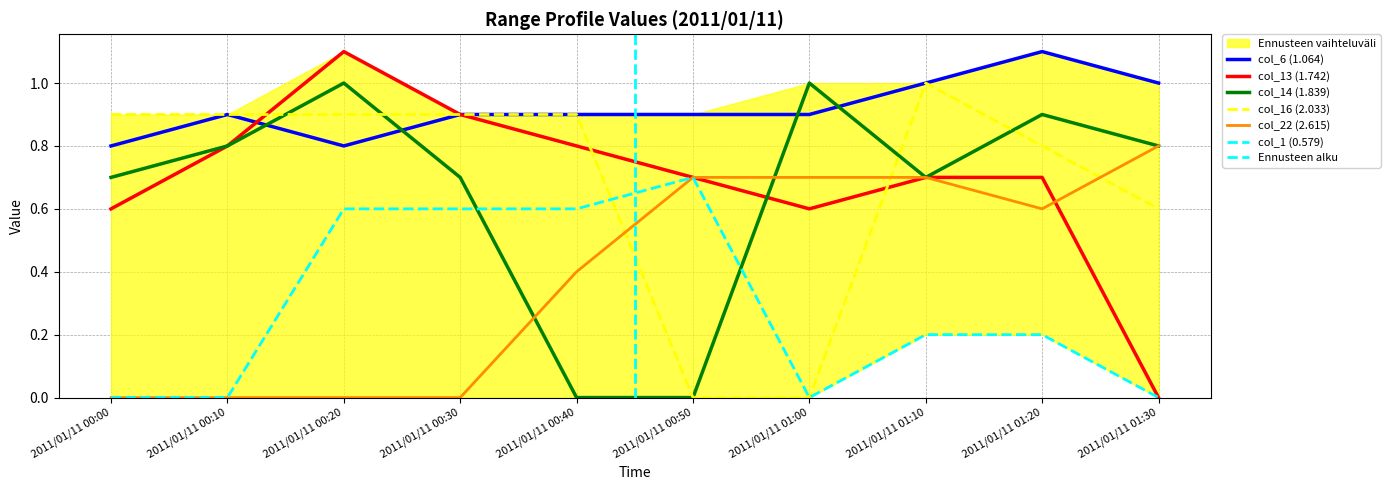

Reading left to right, list all the values displayed in this chart.

col_6 (1.064): 2011/01/11 00:00=0.8	2011/01/11 00:10=0.9	2011/01/11 00:20=0.8	2011/01/11 00:30=0.9	2011/01/11 00:40=0.9	2011/01/11 00:50=0.9	2011/01/11 01:00=0.9	2011/01/11 01:10=1.0	2011/01/11 01:20=1.1	2011/01/11 01:30=1.0
col_13 (1.742): 2011/01/11 00:00=0.6	2011/01/11 00:10=0.8	2011/01/11 00:20=1.1	2011/01/11 00:30=0.9	2011/01/11 00:40=0.8	2011/01/11 00:50=0.7	2011/01/11 01:00=0.6	2011/01/11 01:10=0.7	2011/01/11 01:20=0.7	2011/01/11 01:30=0.0
col_14 (1.839): 2011/01/11 00:00=0.7	2011/01/11 00:10=0.8	2011/01/11 00:20=1.0	2011/01/11 00:30=0.7	2011/01/11 00:40=0.0	2011/01/11 00:50=0.0	2011/01/11 01:00=1.0	2011/01/11 01:10=0.7	2011/01/11 01:20=0.9	2011/01/11 01:30=0.8
col_16 (2.033): 2011/01/11 00:00=0.9	2011/01/11 00:10=0.9	2011/01/11 00:20=0.9	2011/01/11 00:30=0.9	2011/01/11 00:40=0.9	2011/01/11 00:50=0.0	2011/01/11 01:00=0.0	2011/01/11 01:10=1.0	2011/01/11 01:20=0.8	2011/01/11 01:30=0.6
col_22 (2.615): 2011/01/11 00:00=0.0	2011/01/11 00:10=0.0	2011/01/11 00:20=0.0	2011/01/11 00:30=0.0	2011/01/11 00:40=0.4	2011/01/11 00:50=0.7	2011/01/11 01:00=0.7	2011/01/11 01:10=0.7	2011/01/11 01:20=0.6	2011/01/11 01:30=0.8
col_1 (0.579): 2011/01/11 00:00=0.0	2011/01/11 00:10=0.0	2011/01/11 00:20=0.6	2011/01/11 00:30=0.6	2011/01/11 00:40=0.6	2011/01/11 00:50=0.7	2011/01/11 01:00=0.0	2011/01/11 01:10=0.2	2011/01/11 01:20=0.2	2011/01/11 01:30=0.0